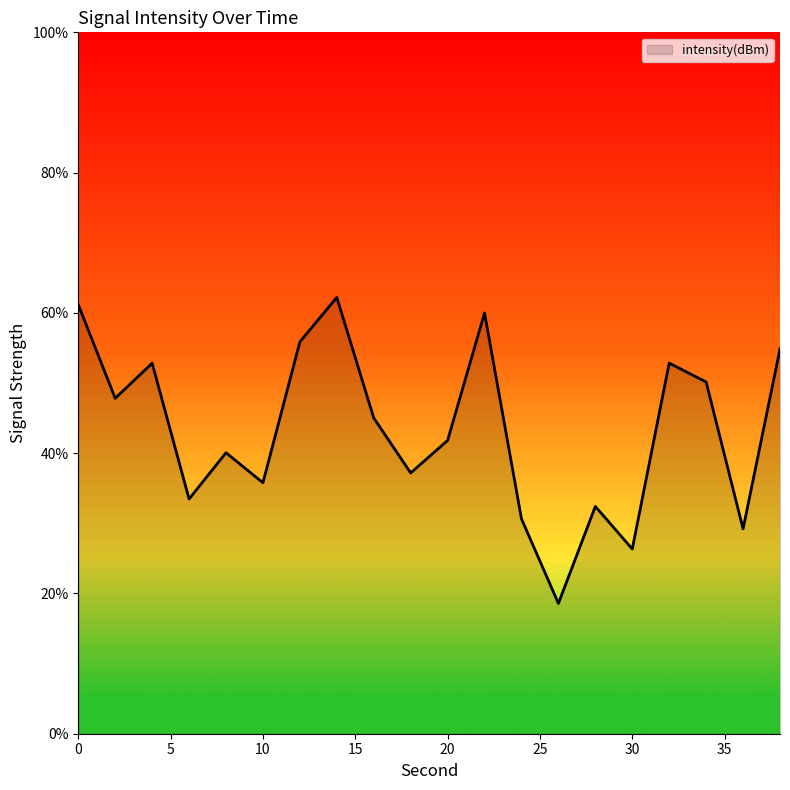

What is the smallest value displayed?

18.6